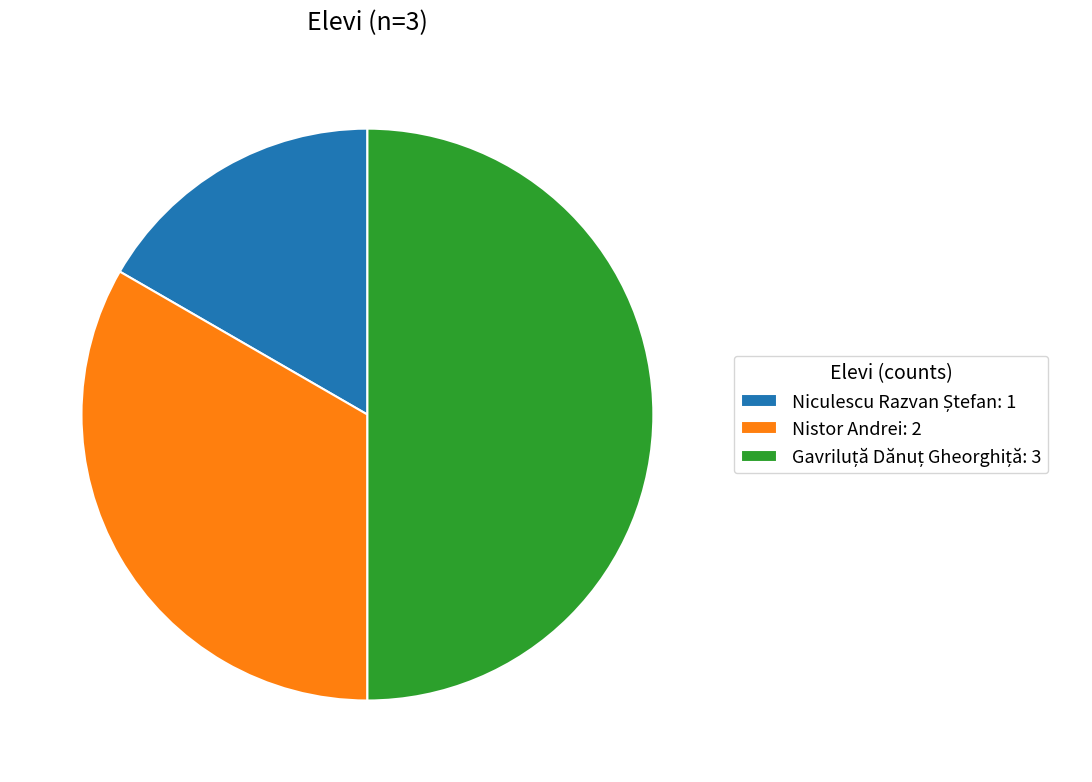

True or false: Nistor Andrei: 2 accounts for 22% of the total.

False